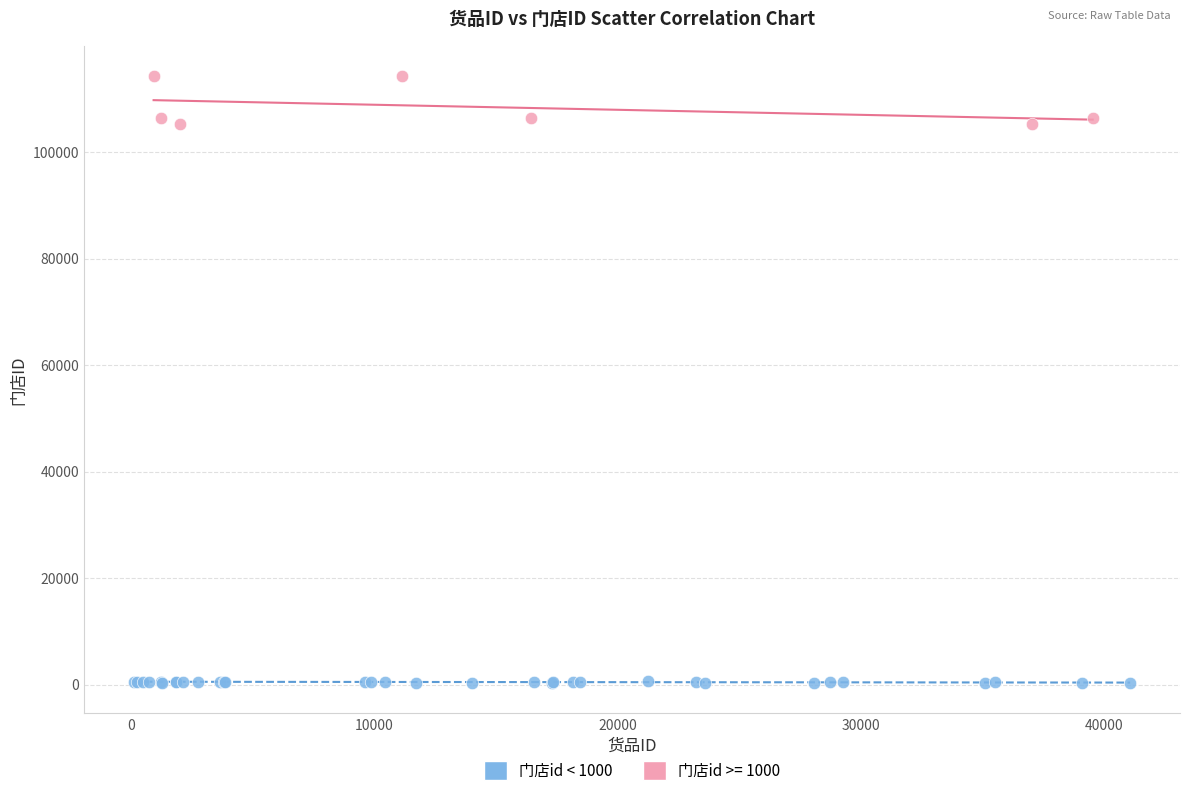

Which series has the largest Y range (max minus min)?

门店id >= 1000